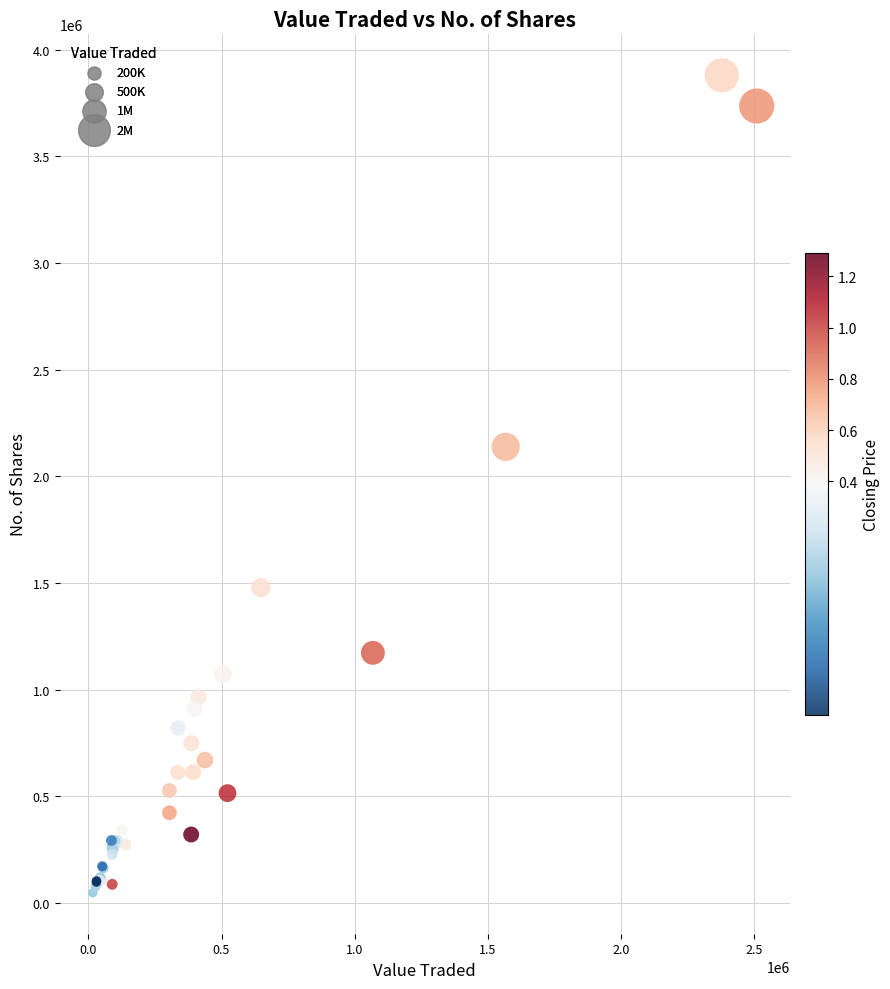

What Y value in the scatter plot is closest to 1964065?

2138491